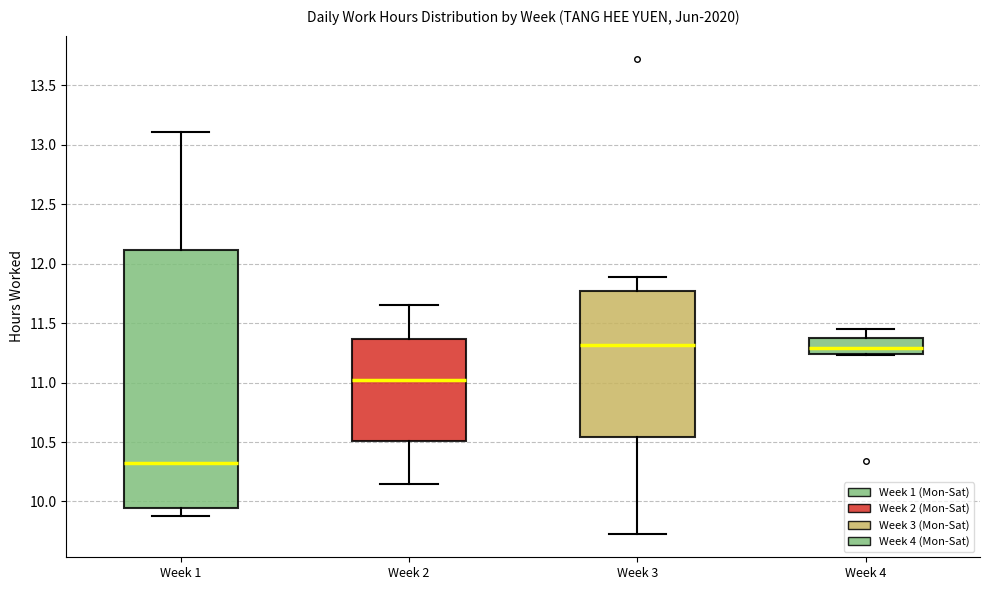

Reading left to right, transcribe this box plot: for each box, give where its median line is, the range the box spans, and where its two whiskers end, as read against the y-axis. The values are not printed on the chart, so give them approximately, as read against the axis.

Week 1: median 10.35, box 9.95 to 12.10, whiskers 9.90 to 13.10
Week 2: median 11.00, box 10.50 to 11.35, whiskers 10.15 to 11.65
Week 3: median 11.30, box 10.55 to 11.75, whiskers 9.75 to 11.90
Week 4: median 11.30, box 11.25 to 11.40, whiskers 11.25 to 11.45